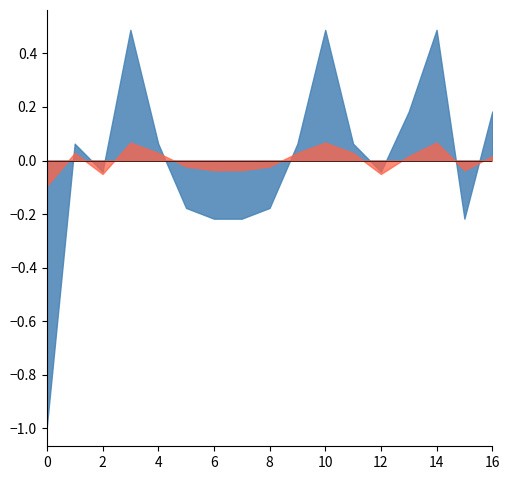

What is the difference between the highest and lowest values at 0?

0.9